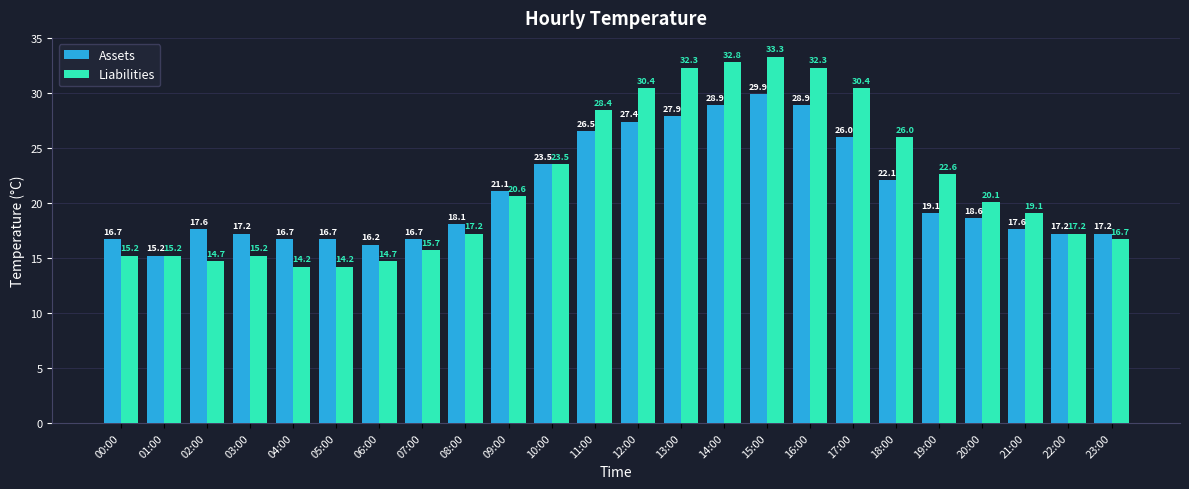

What is the value of the Liabilities bar at the 12th from the left?

28.4